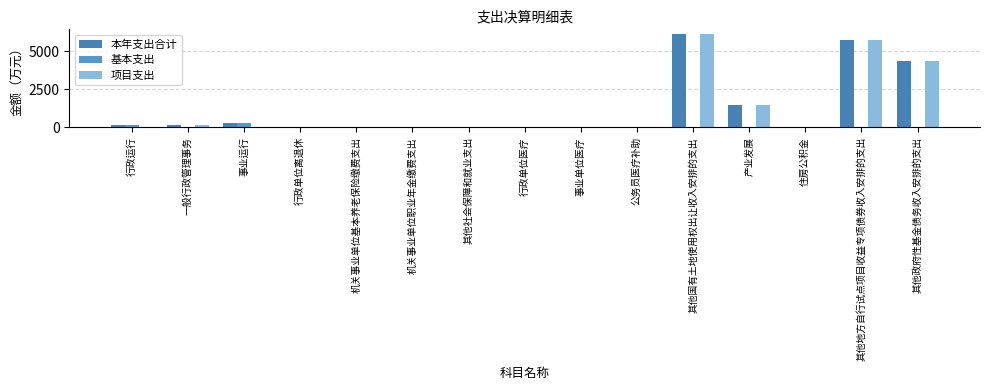

Is the value of 项目支出 at 事业单位医疗 greater than the value of 本年支出合计 at 产业发展?

No